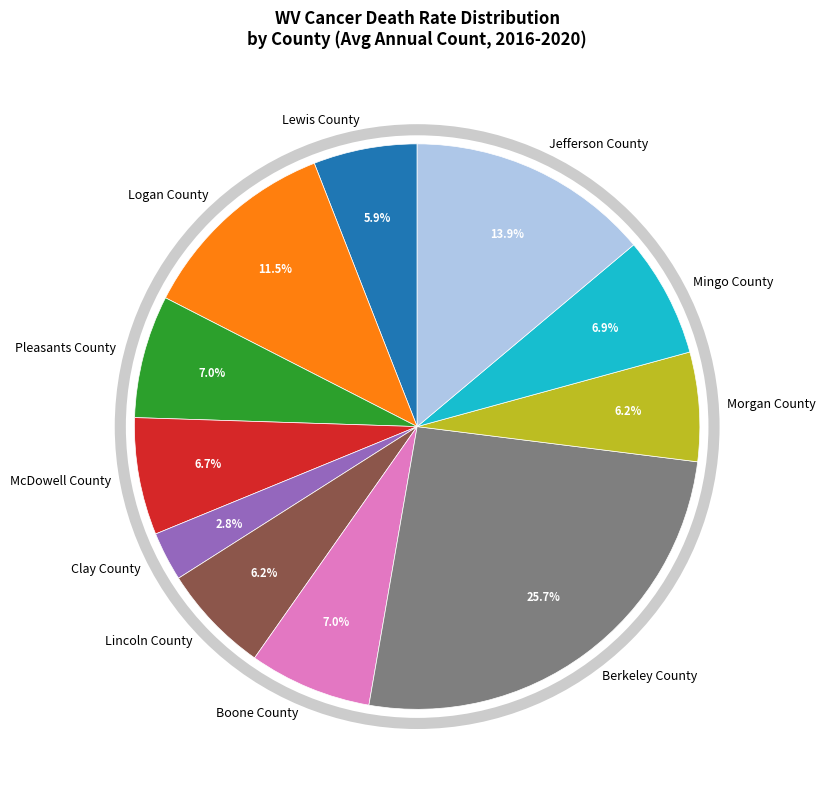

Count the number of slices in the pie.

11